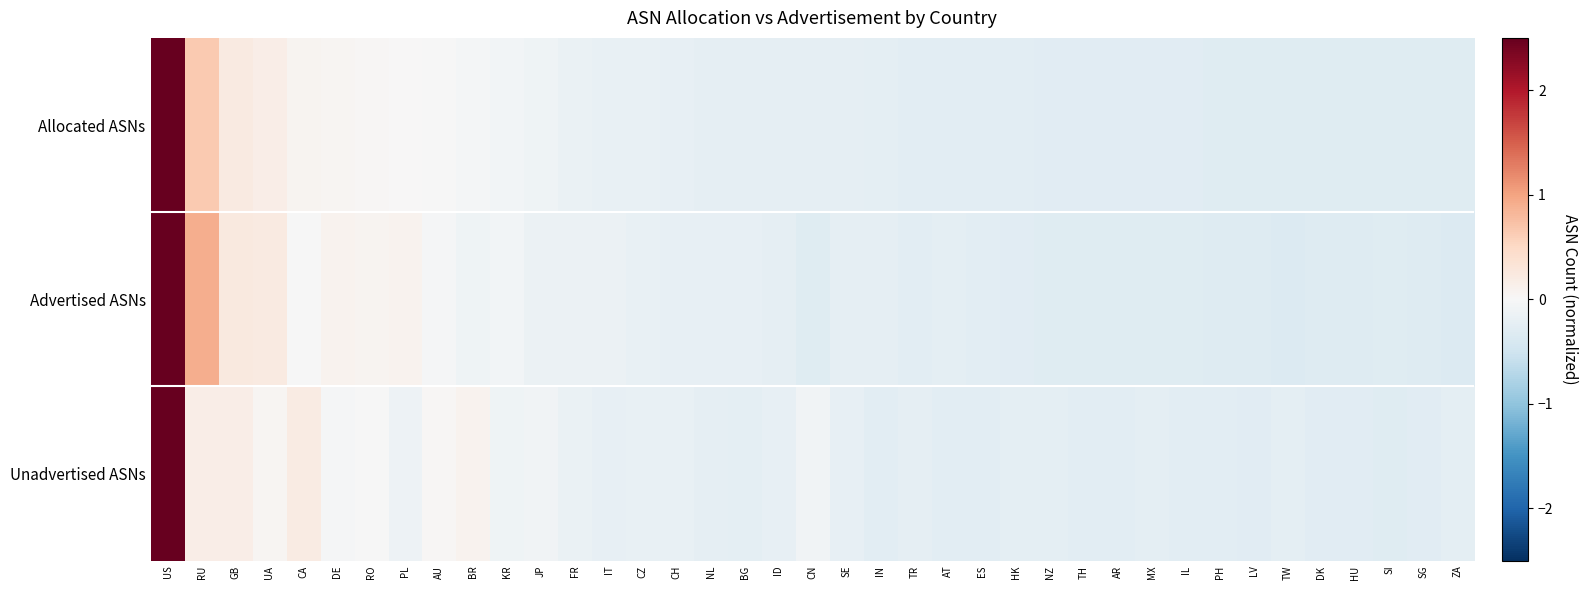

At which category is the sum across all series the highest?

US